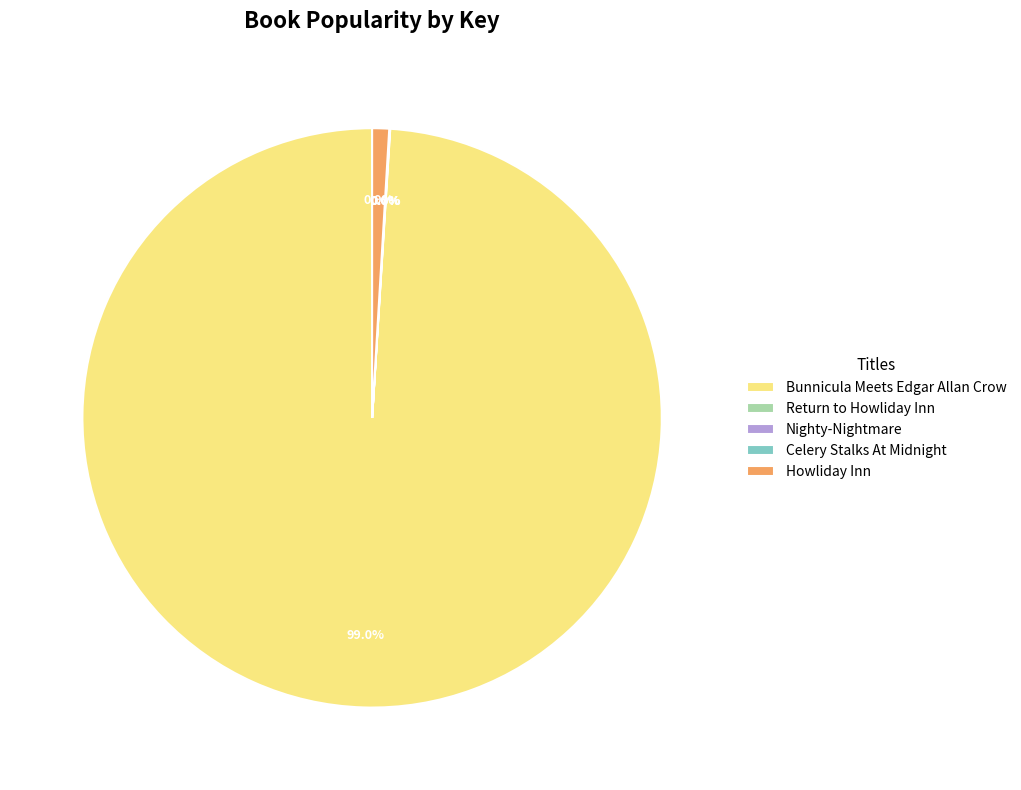

Which category has the biggest portion of the pie?

Bunnicula Meets Edgar Allan Crow